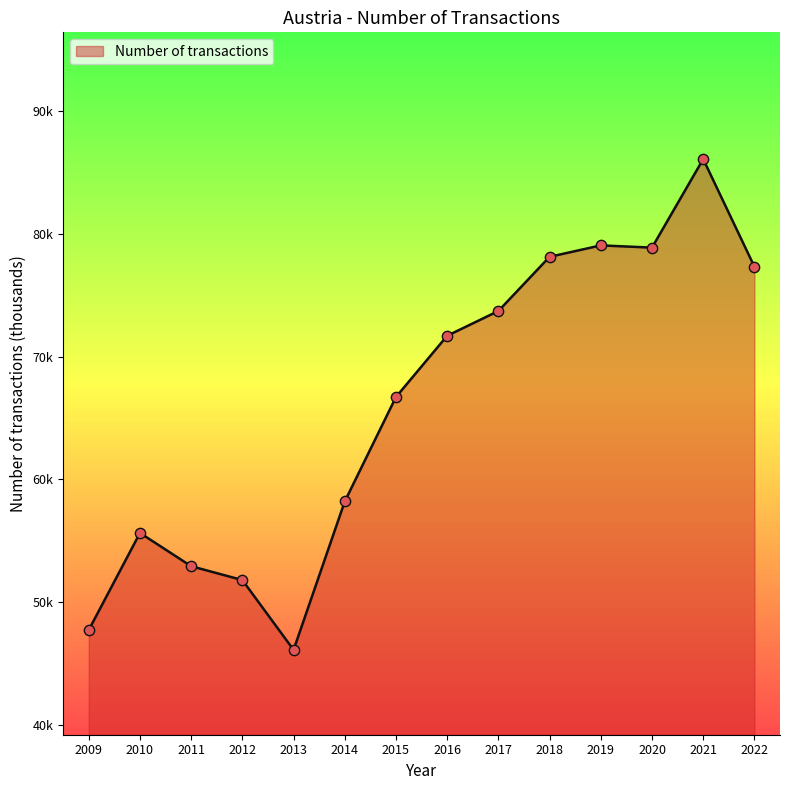

Which has a higher value, 2016 or 2015?

2016